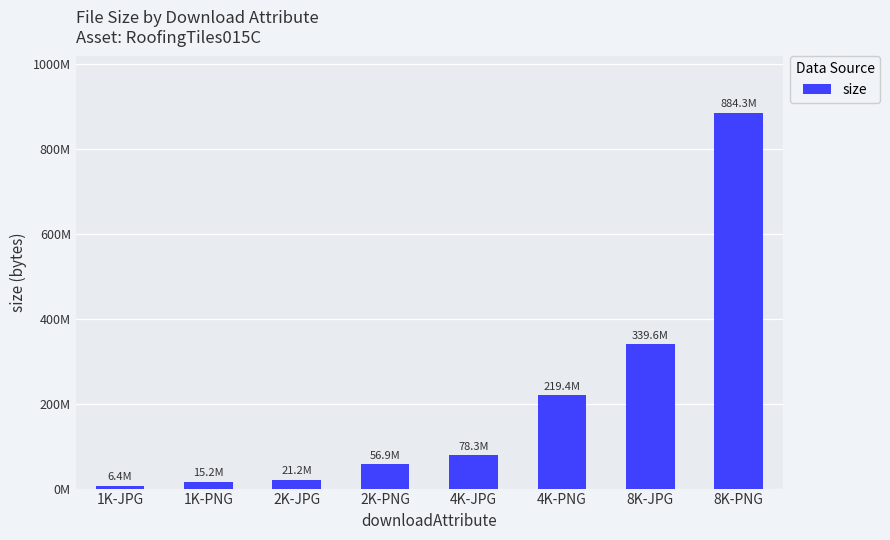

Does the chart contain any negative values?

No